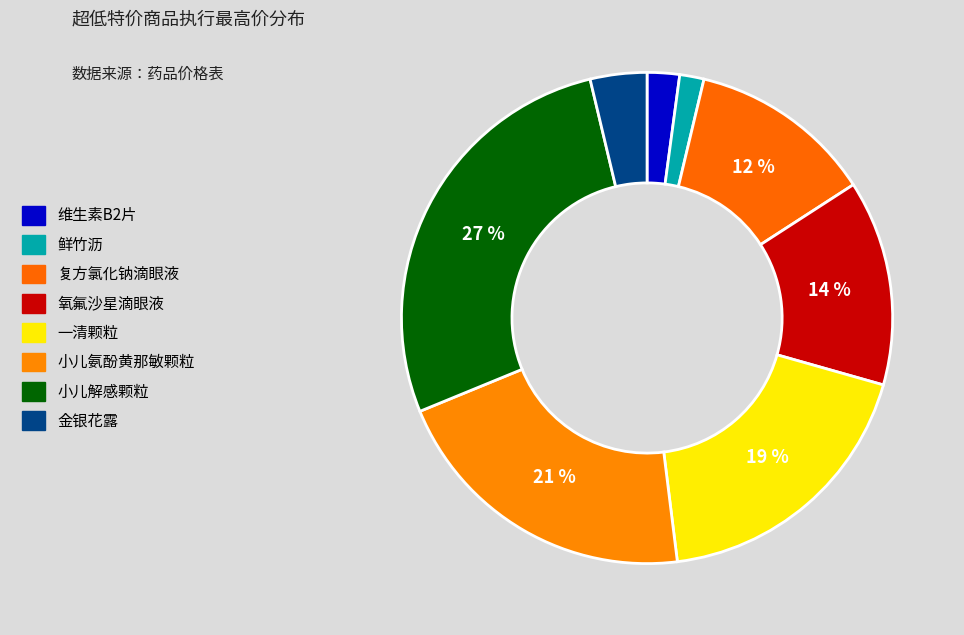

Count the number of slices in the pie.

8